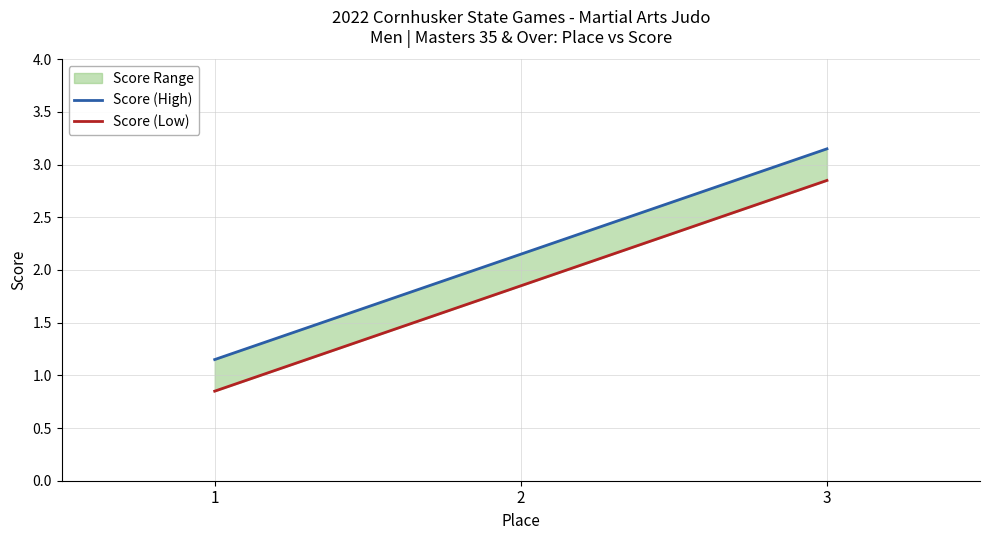

What is the difference between the Score (Low) values at 1 and 2?

1.0